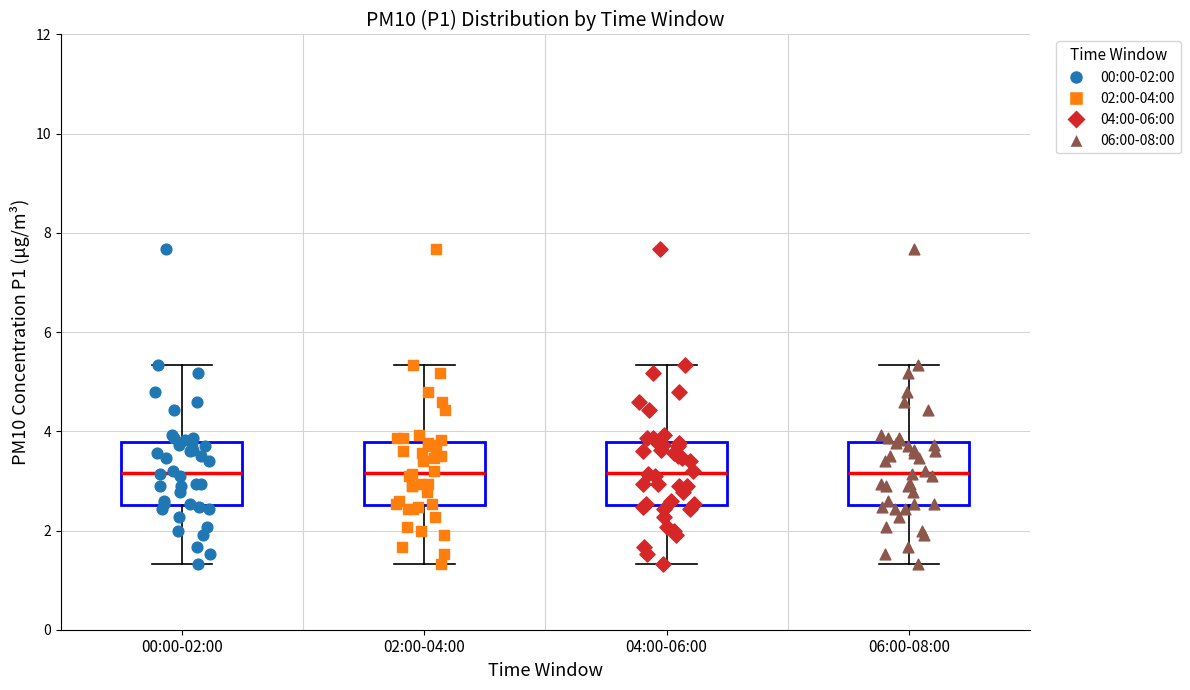

Where does the lower whisker of the box for 06:00-08:00 end on the y-axis? The values are not printed on the chart, so give them approximately, as read against the axis.

1.4